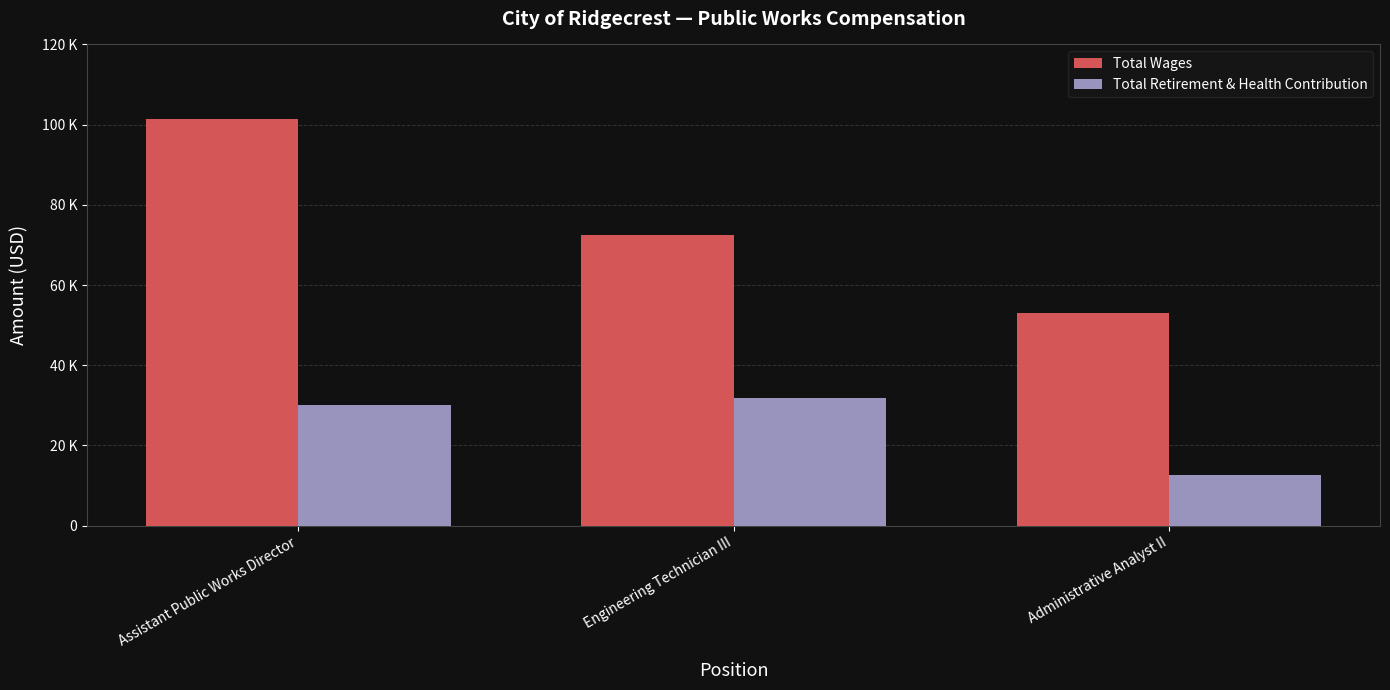

List the series in order of their overall mean, lowest first.

Total Retirement & Health Contribution, Total Wages